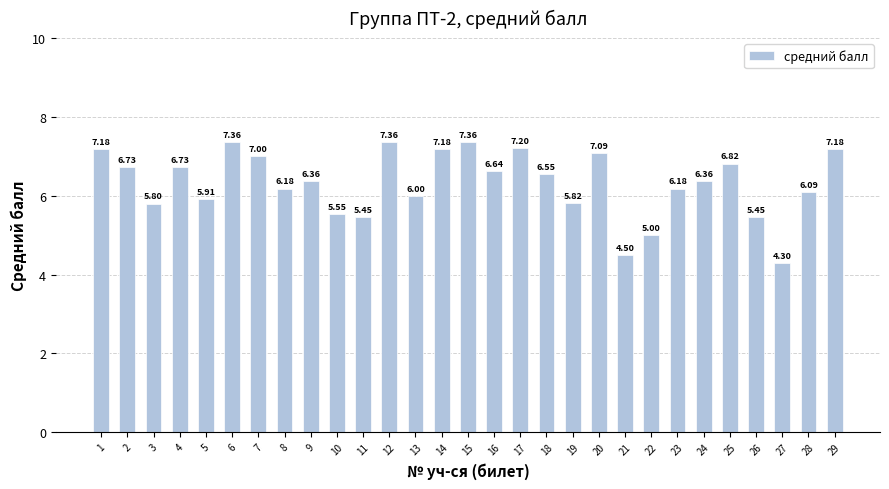

Approximately how many times larger is the value at 8 compared to 27?

1.4